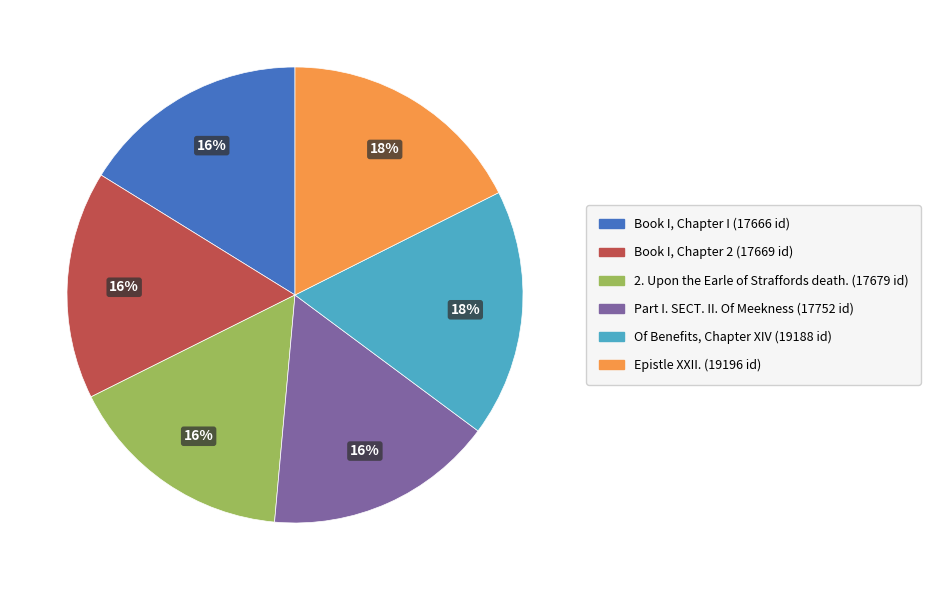

Do Epistle XXII. and Book I, Chapter I together represent more than half of the pie?

No